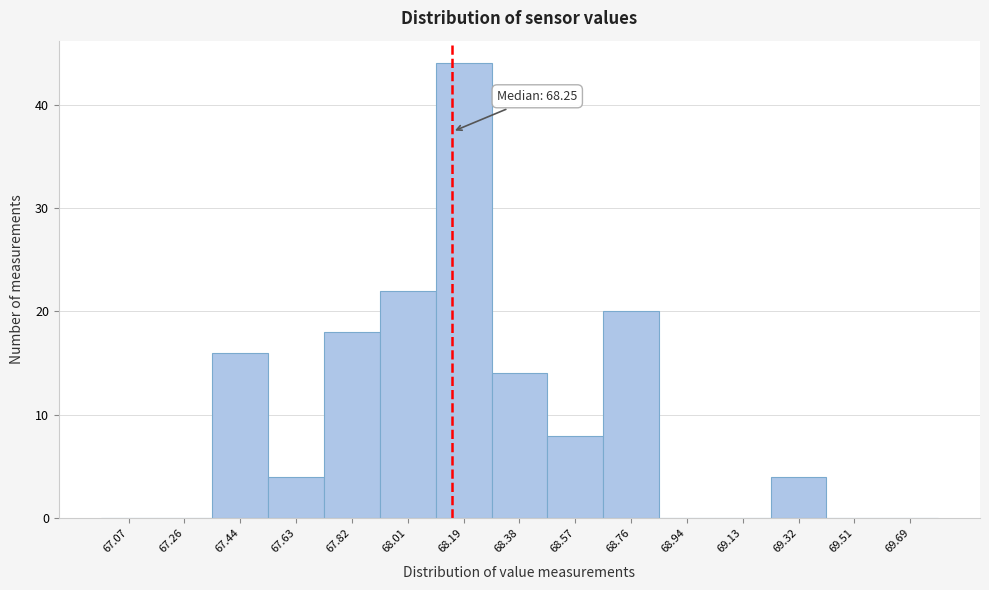

Reading right to left, list all the values displayed in this chart.

69.69=0	69.51=0	69.32=4	69.13=0	68.94=0	68.76=20	68.57=8	68.38=14	68.19=44	68.01=22	67.82=18	67.63=4	67.44=16	67.26=0	67.07=0